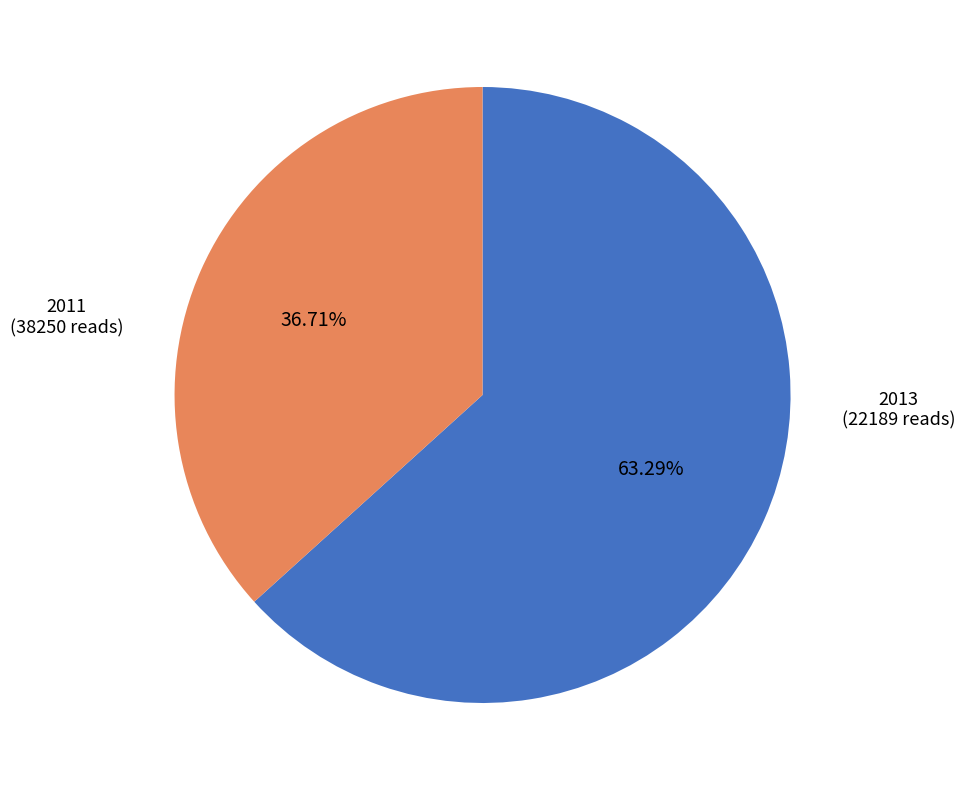

Is there a majority slice in this chart?

Yes